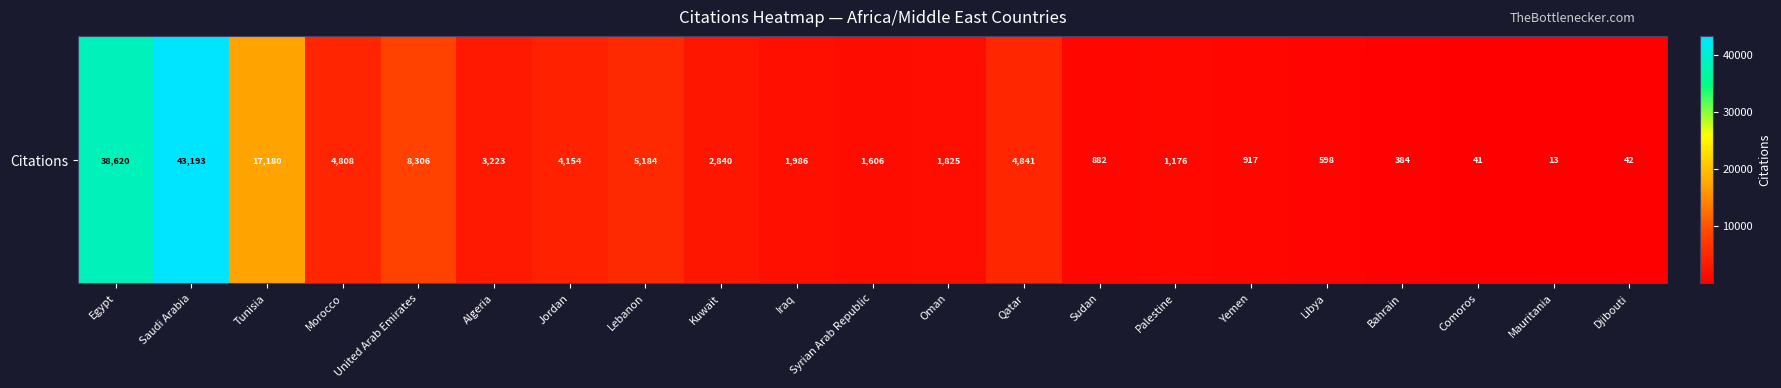

What is the smallest value displayed?

13